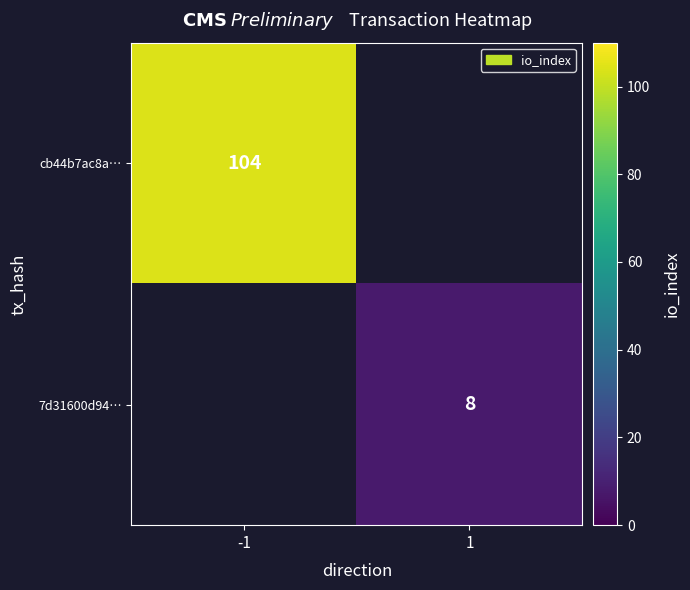

The 7d31600d94… series shows 13 at 1. True or false?

False